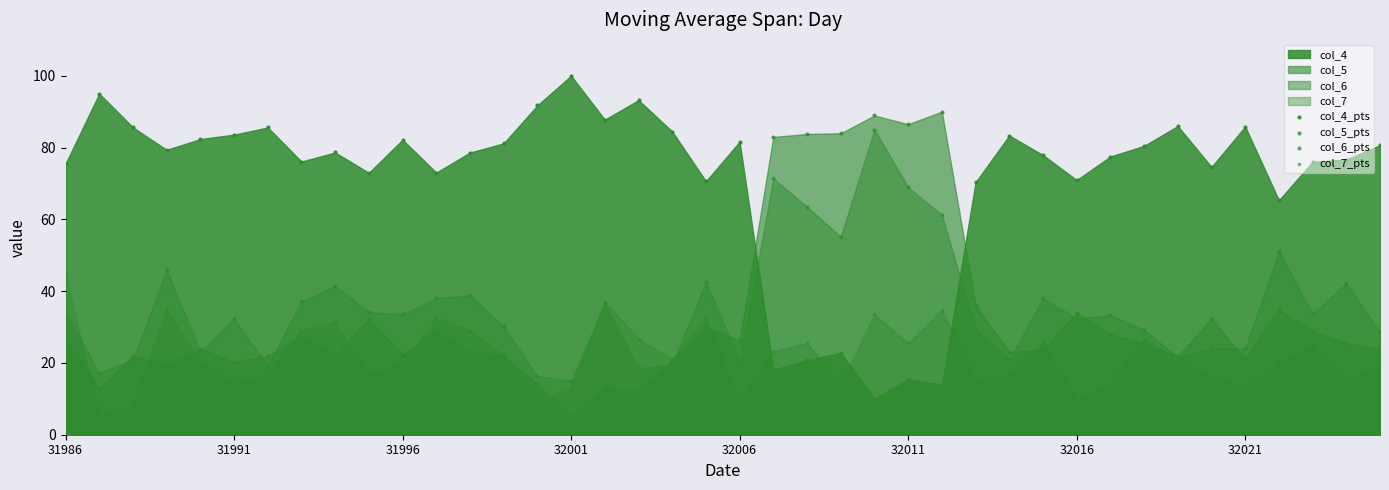

At how many categories does at least one series exceed 40?

40